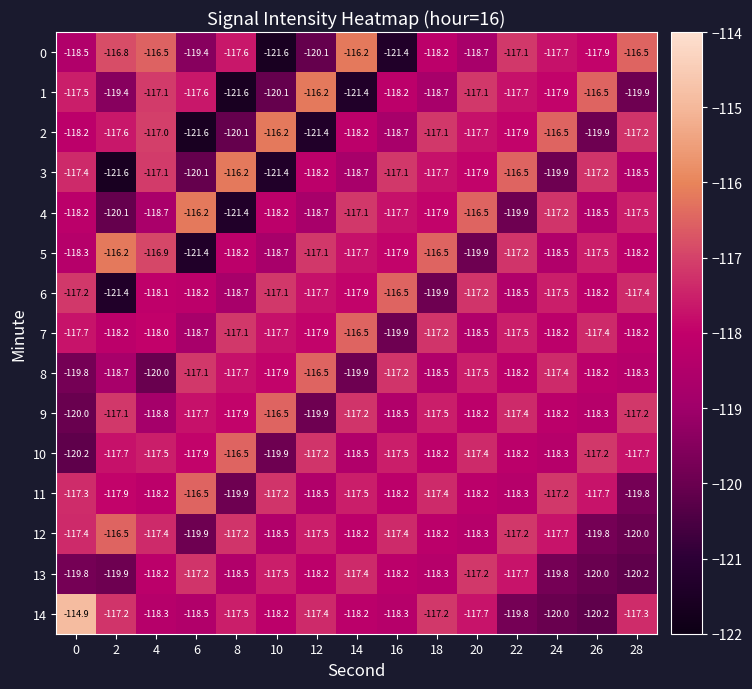

What is the sum of the 5 values at 12 and 2?

-233.3